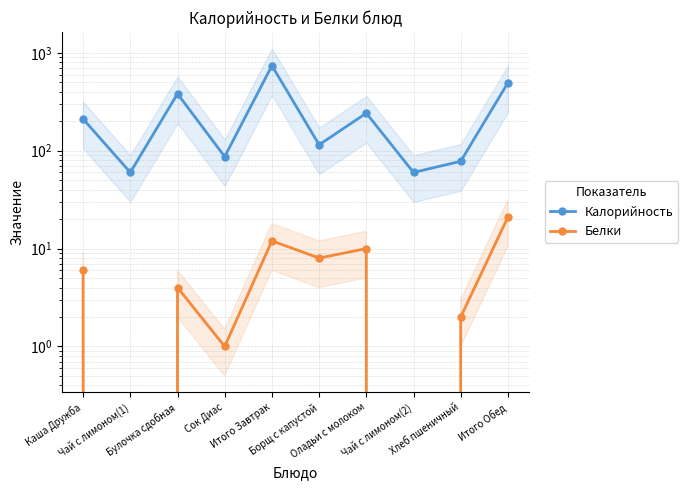

Is this an area chart (filled region under the line)?

No